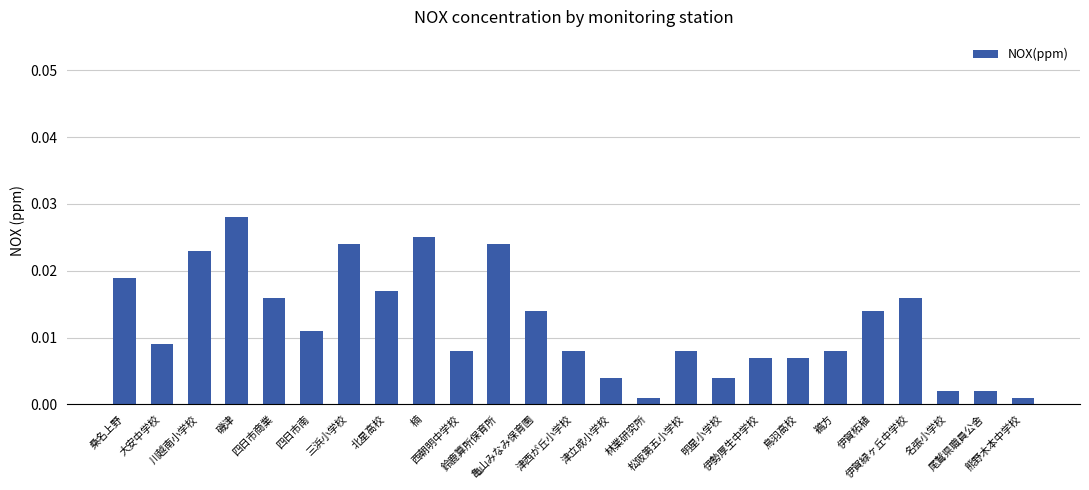

What is the sum of all values?

0.3